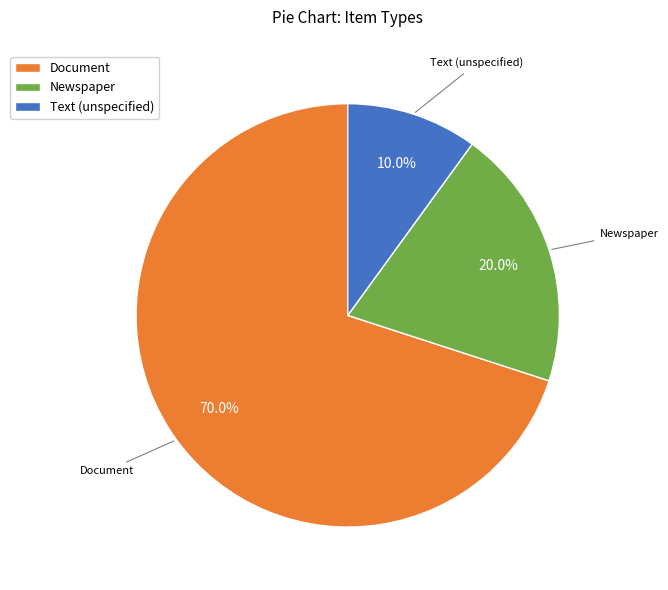

Between Document and Newspaper, which is larger?

Document